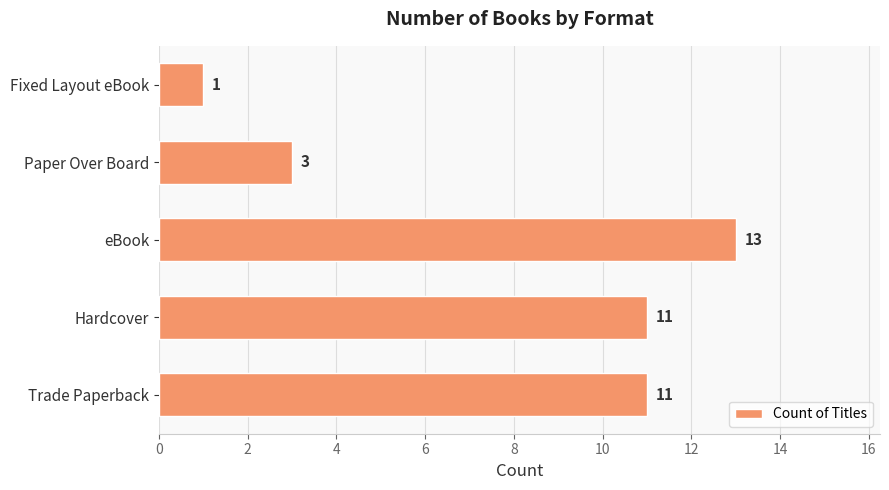

Reading top to bottom, what are all the values shown in this chart?

1	3	13	11	11